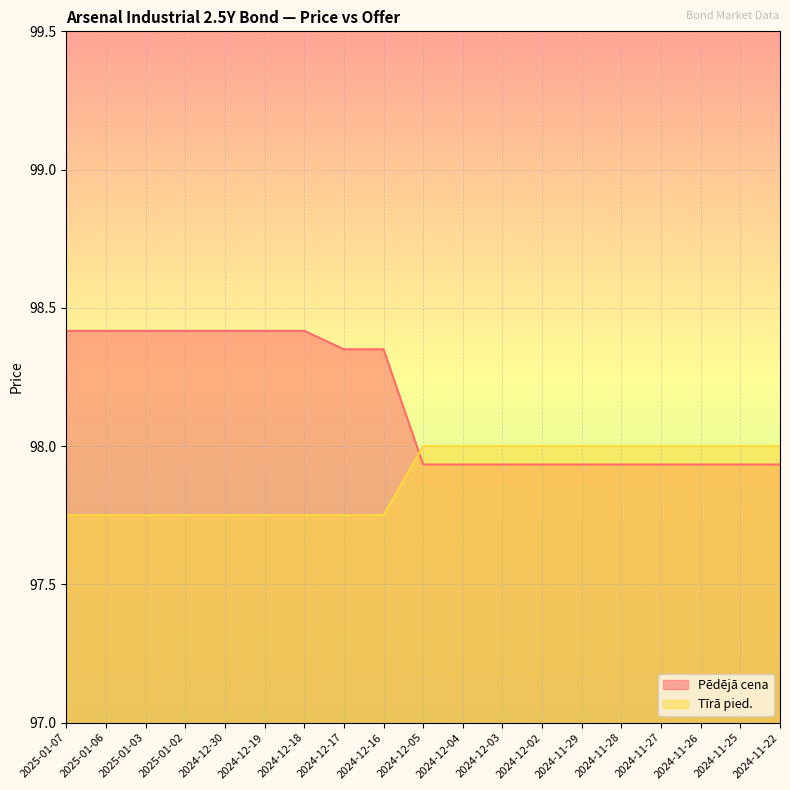

What is the total value across all series at 2025-01-02?

196.2